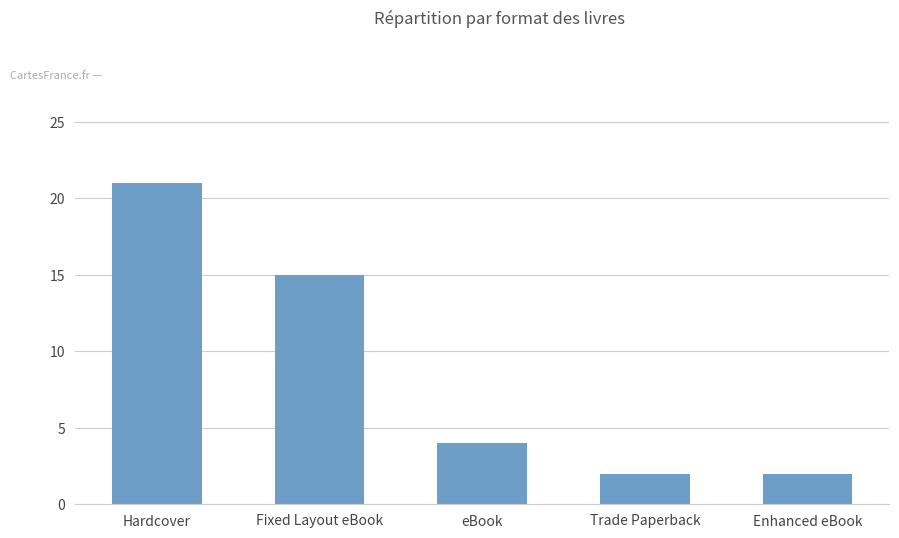

Where is the data nearest to the value 11?

Fixed Layout eBook